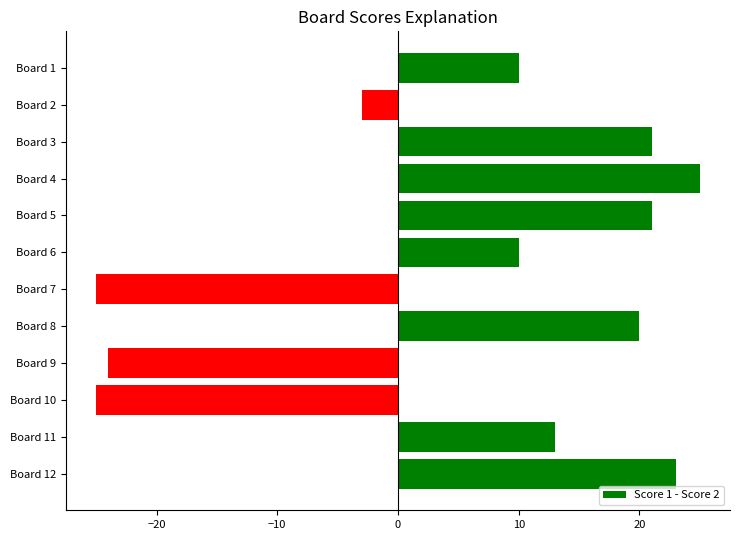

Which has a higher value, Board 2 or Board 4?

Board 4